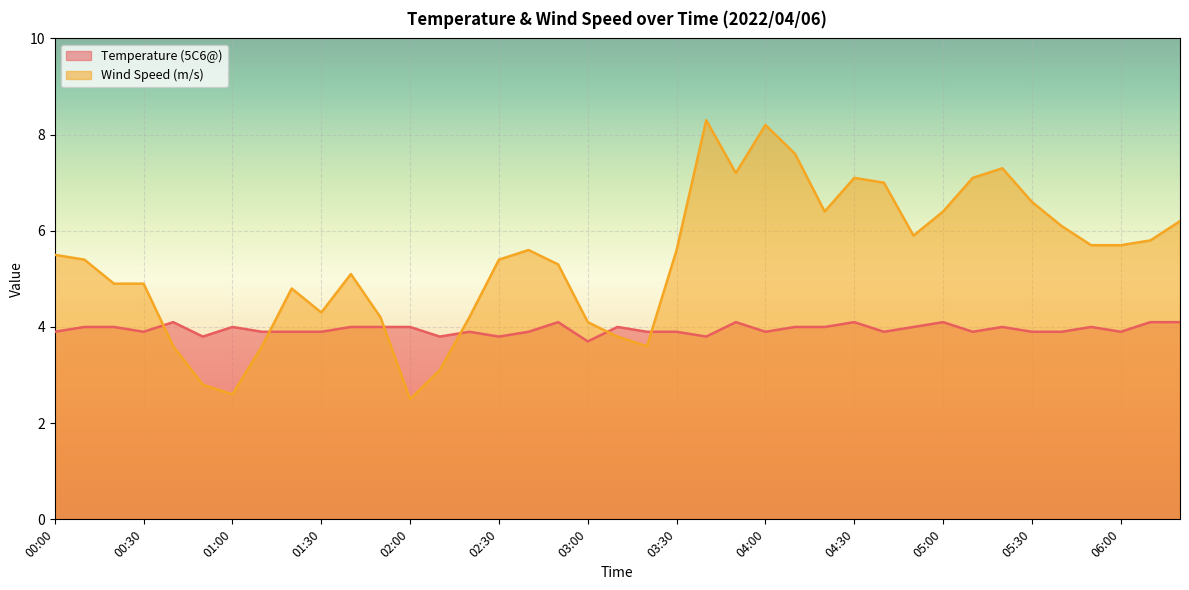

Which series changed the most between 00:40 and 06:20?

Wind Speed (m/s)